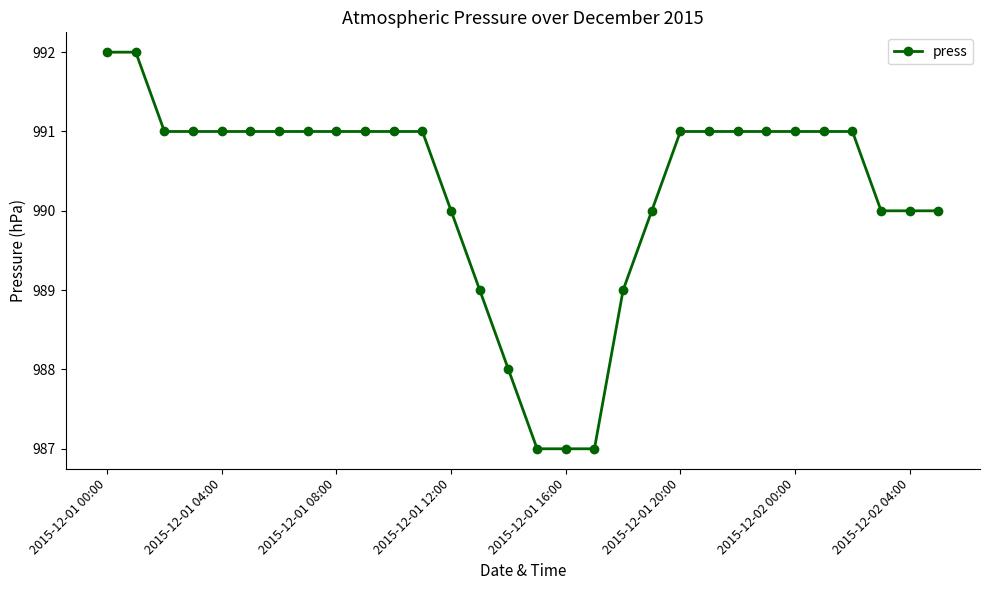

How many data points does each series have?

30